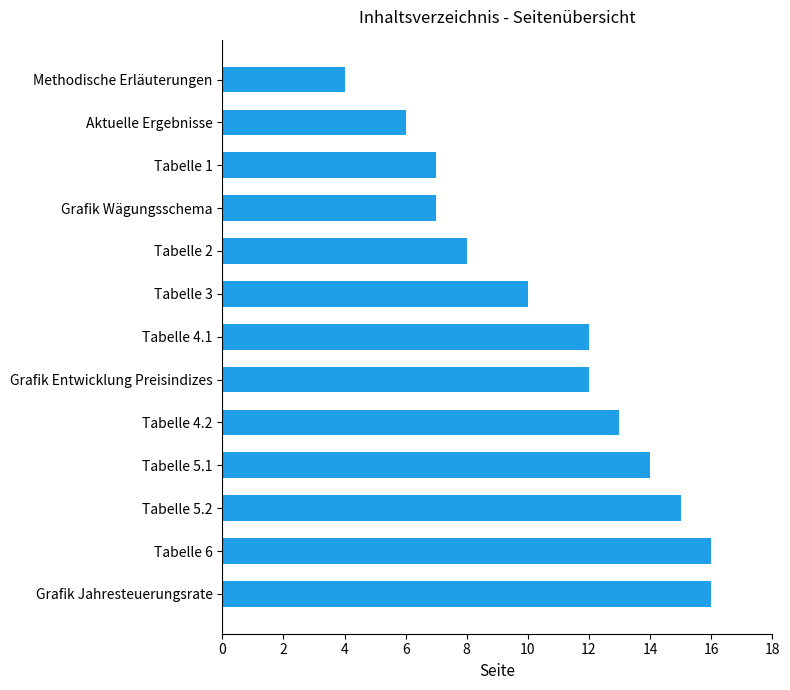

What position from the top is Tabelle 3?

6